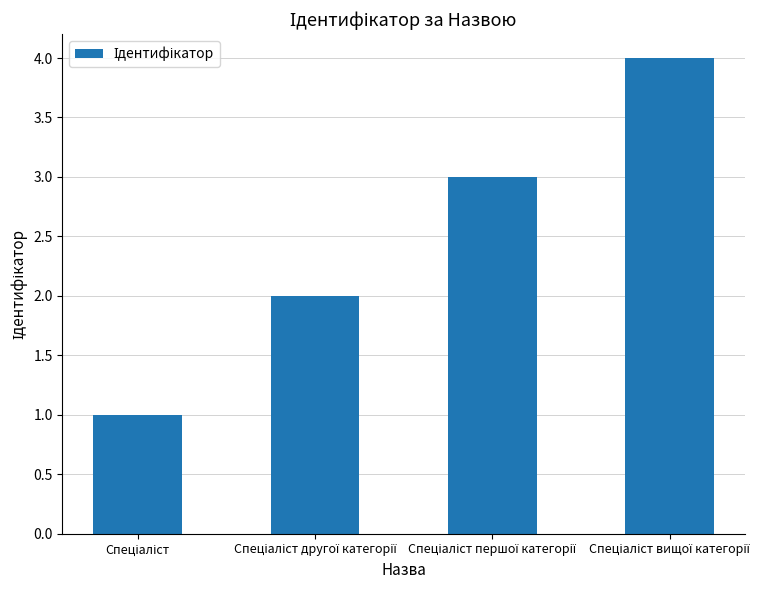

What is the greatest value displayed?

4